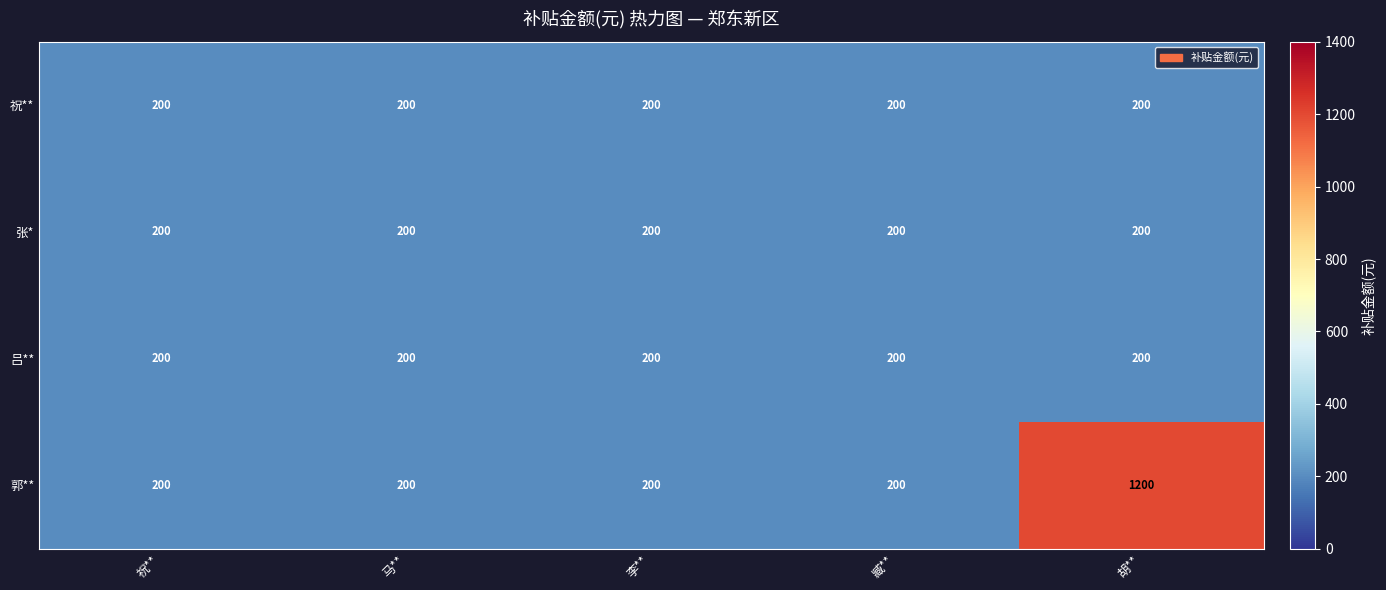

Which series has the largest range (max minus min)?

郭**